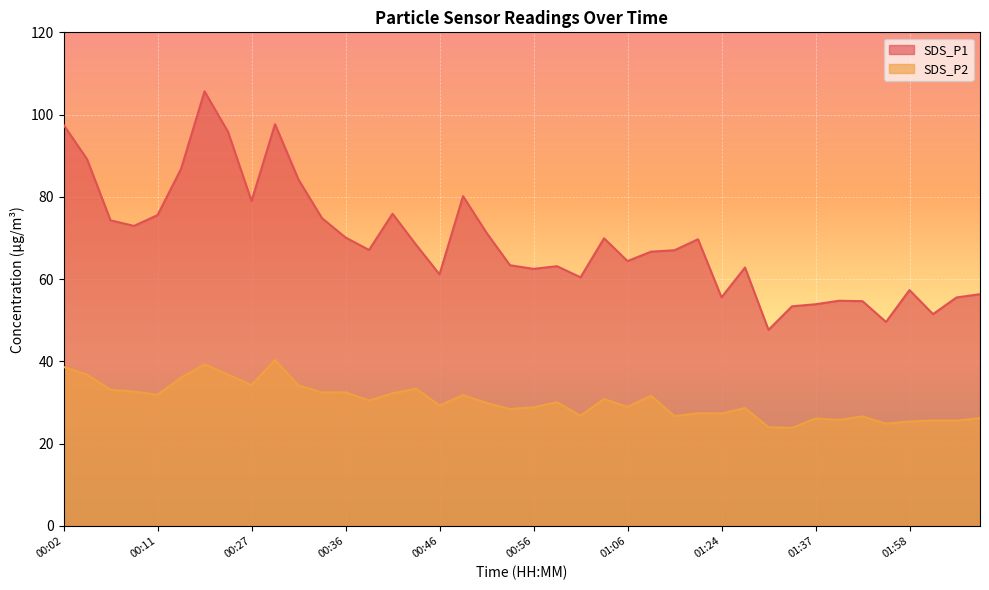

List the series in order of their overall mean, lowest first.

SDS_P2, SDS_P1